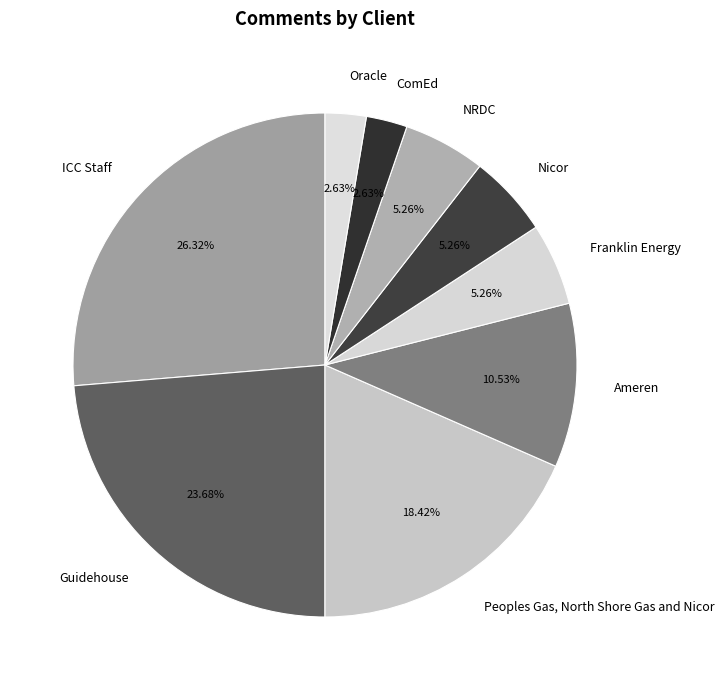

What is the total percentage of ComEd and Peoples Gas, North Shore Gas and Nicor?

21.1%